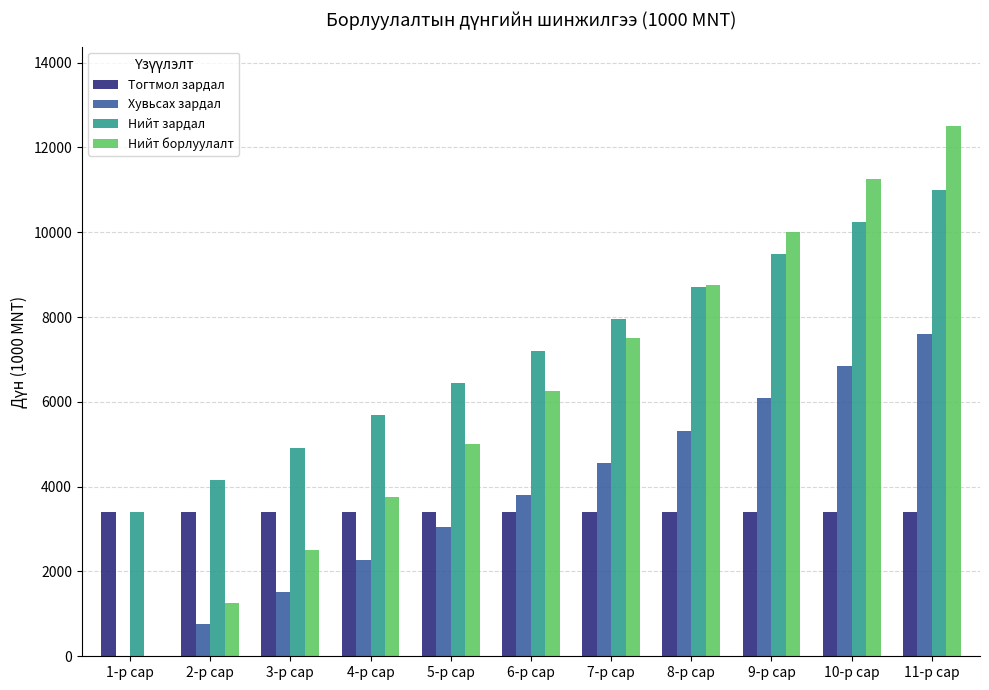

What is the sum of all Нийт борлуулалт values?

68750